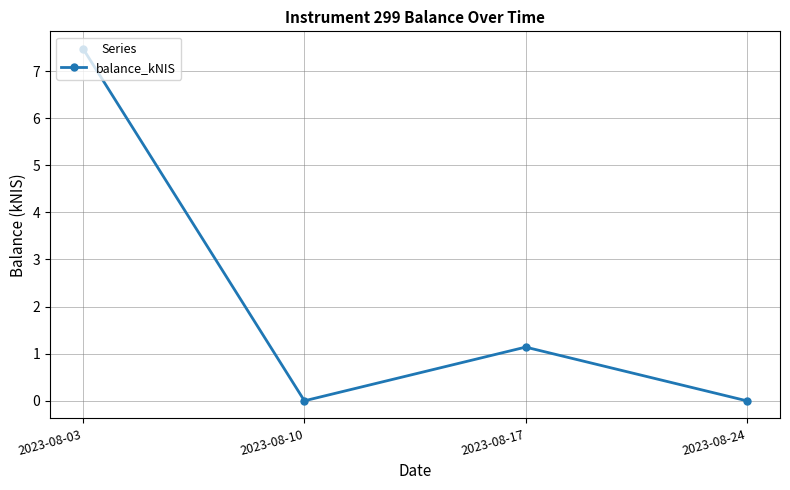

How many points are lower than both their immediate neighbors (excluding endpoints)?

1